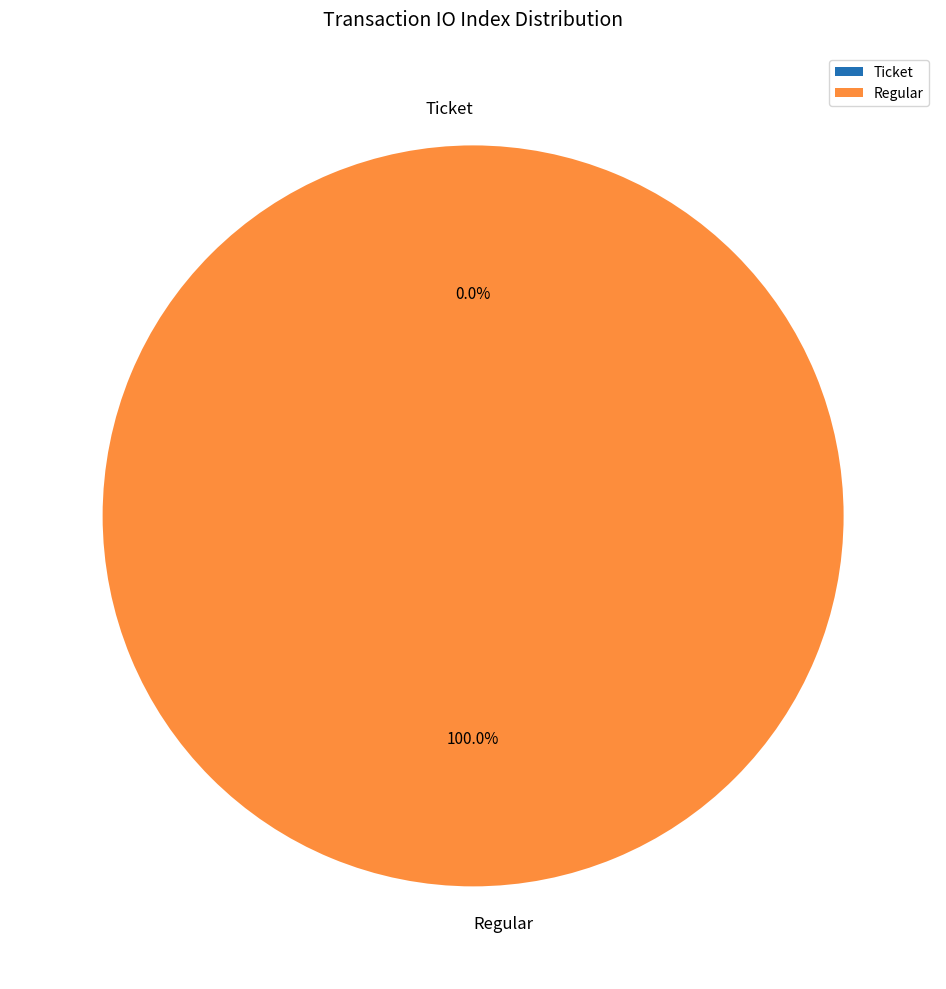

To the nearest percent, what is the difference between the largest and smallest slice percentages?

100%